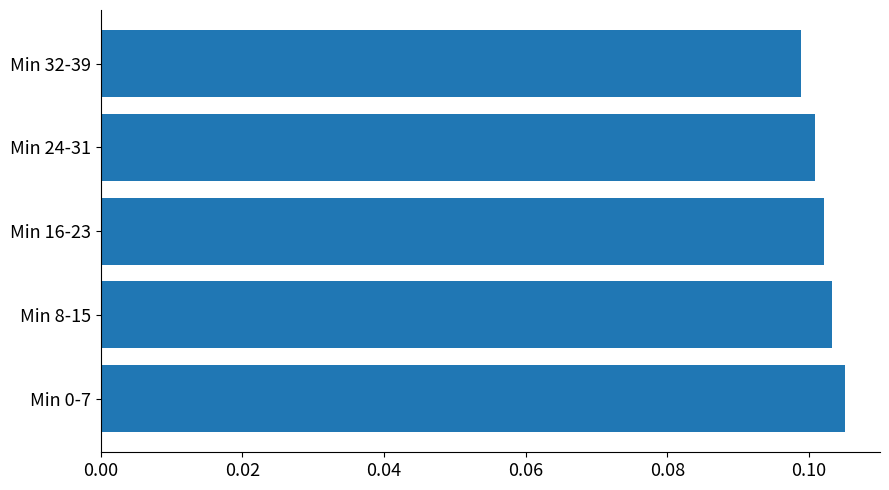

How many bars are there in total?

5